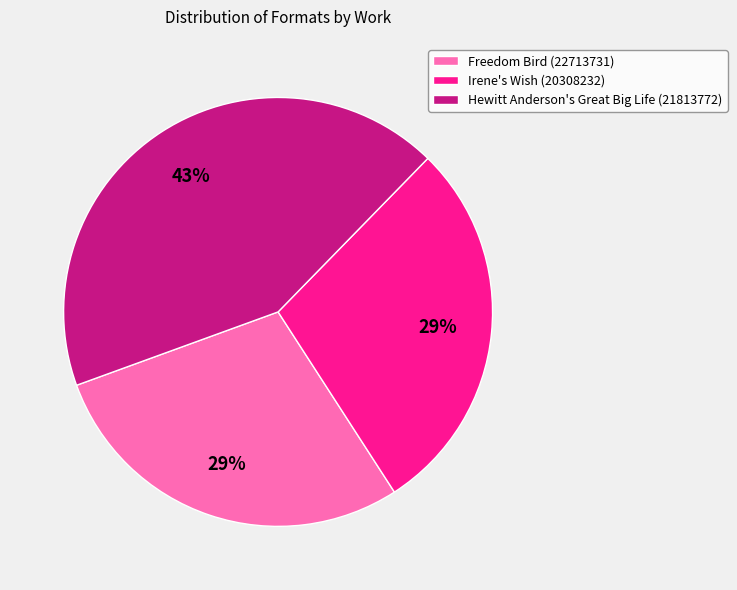

Count the number of slices in the pie.

3